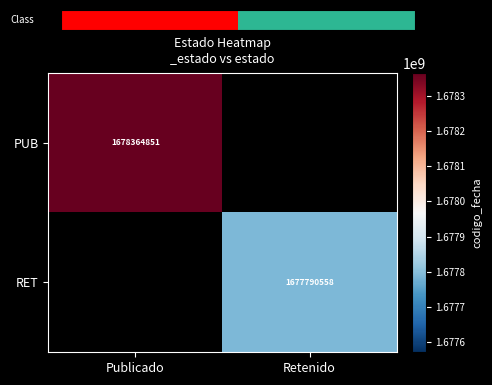

What is the maximum value shown in the chart?

1678364851